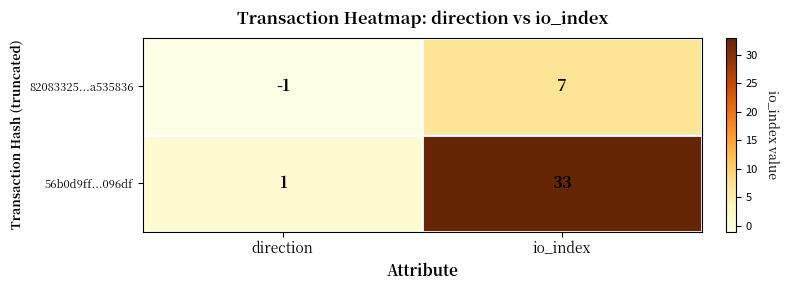

What is the difference between the highest and lowest values at io_index?

26